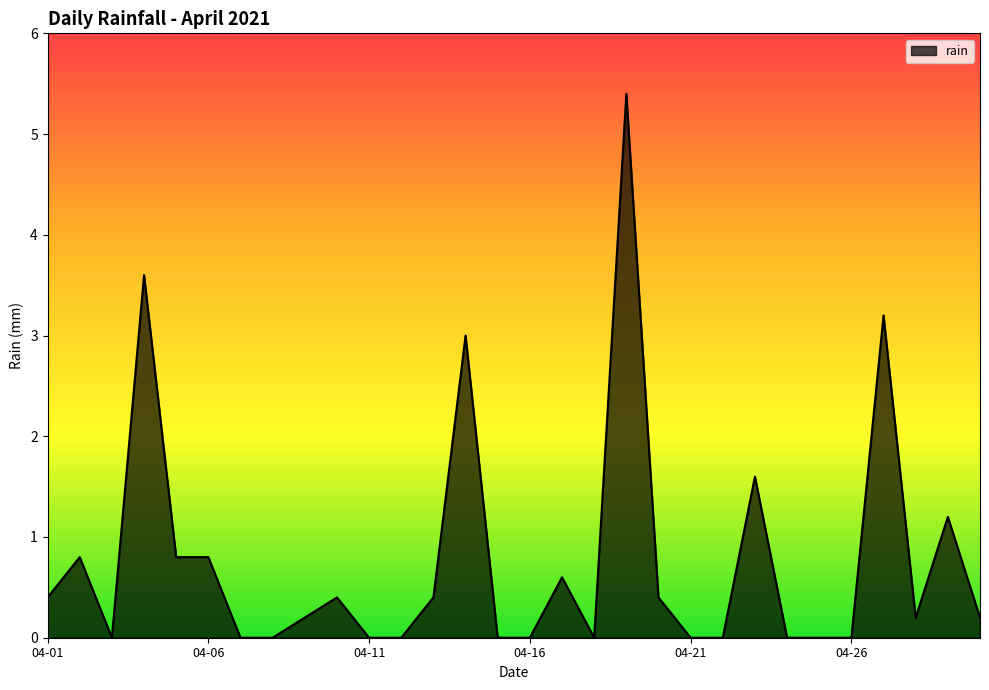

What is the difference between the maximum and minimum values?

5.4